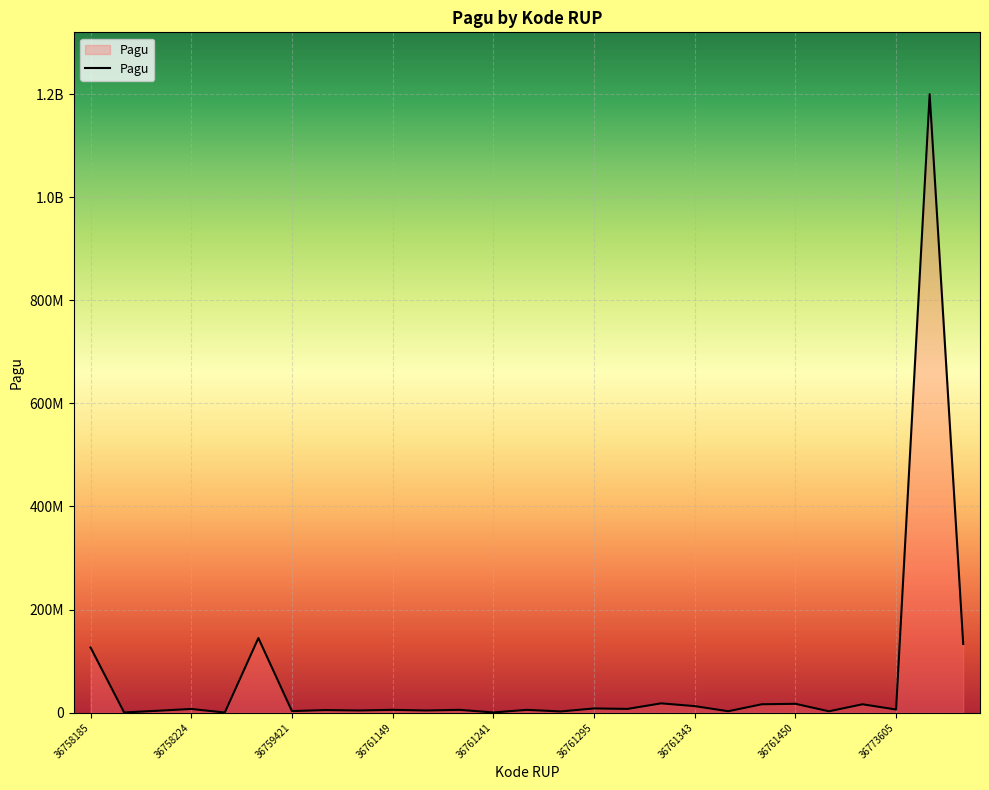

Does the chart display data point markers on the line(s)?

No